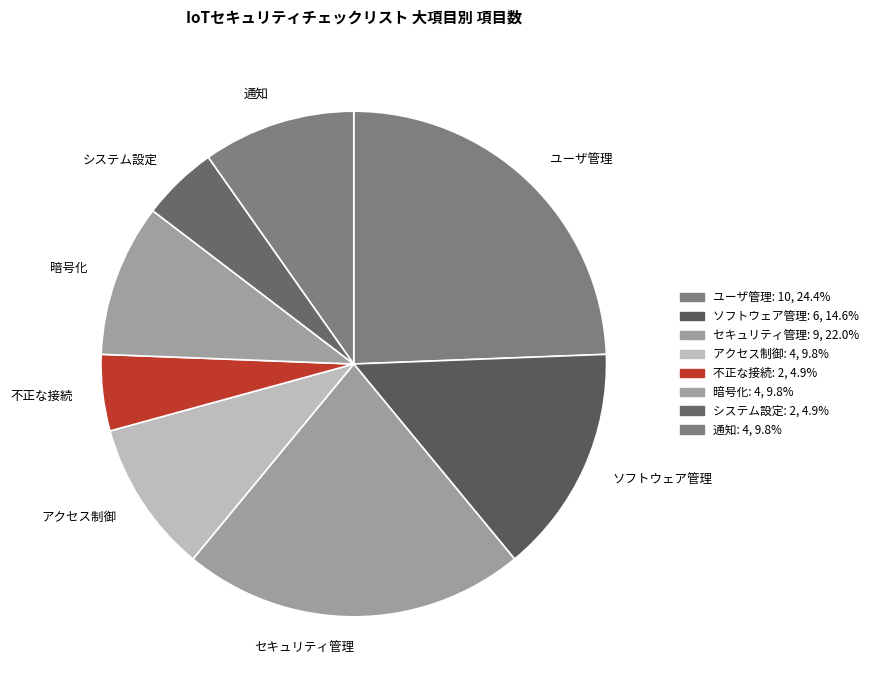

Is アクセス制御 the majority of the pie?

No